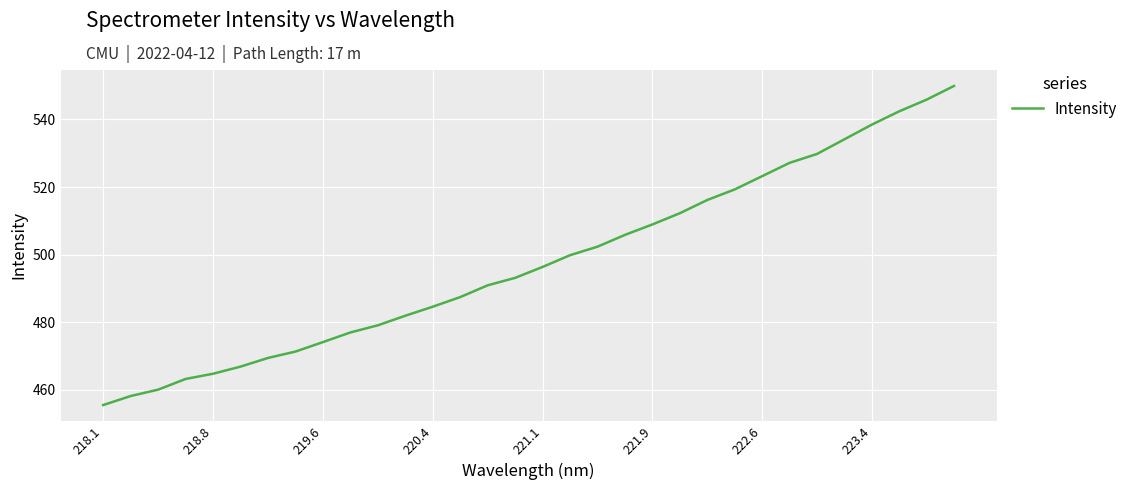

What is the difference between the maximum and second lowest values?

91.8